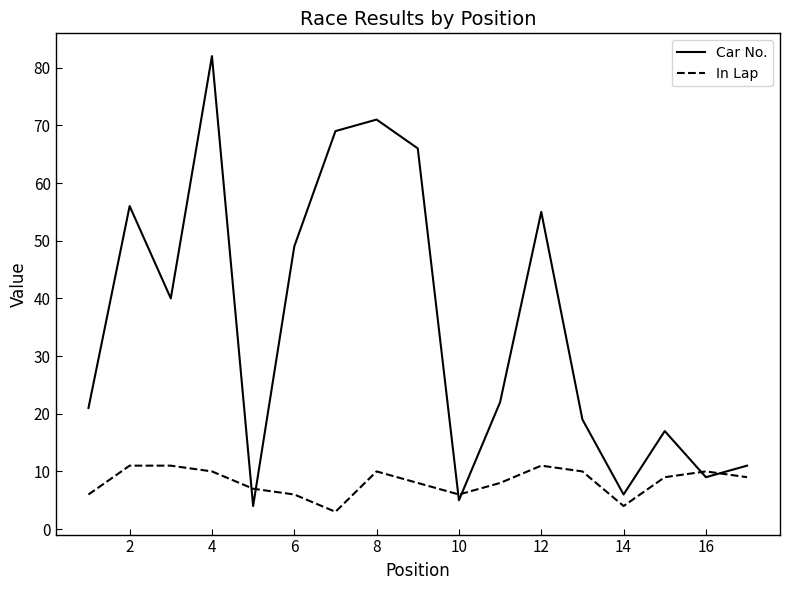

At how many categories does at least one series exceed 39?

8